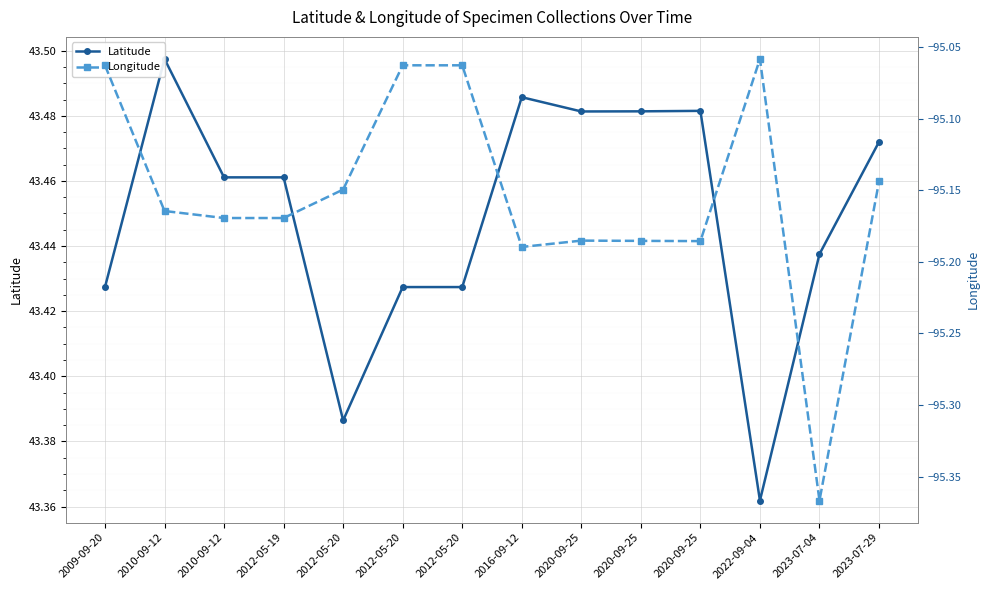

True or false: Longitude and Latitude cross at least once.

False